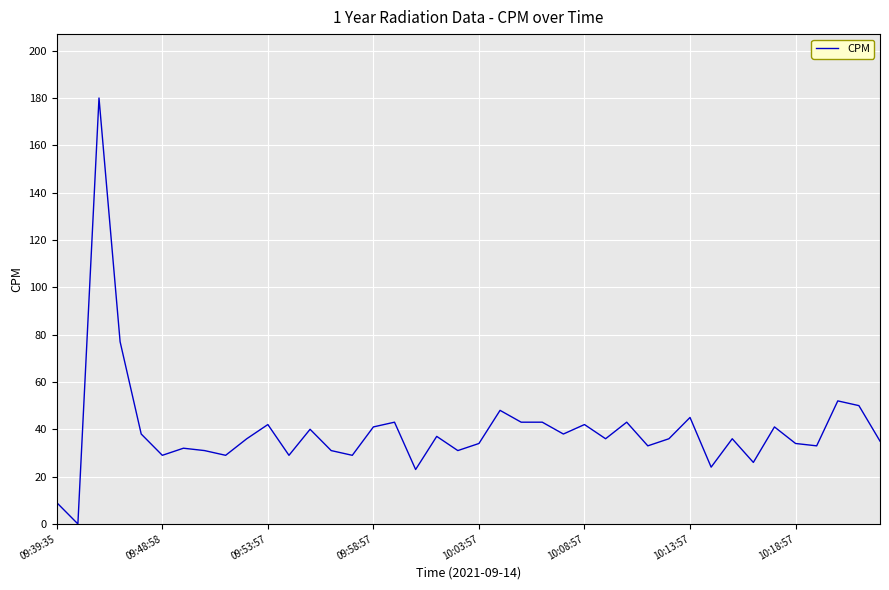

What is the greatest value displayed?

180